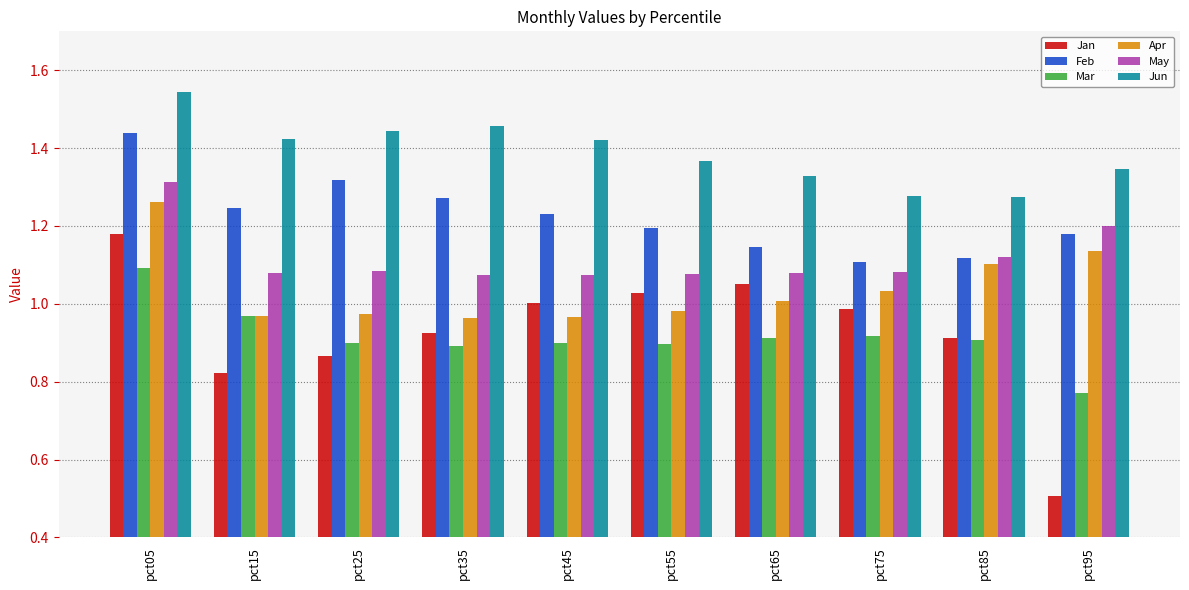

Which series has the largest total across all categories?

Jun